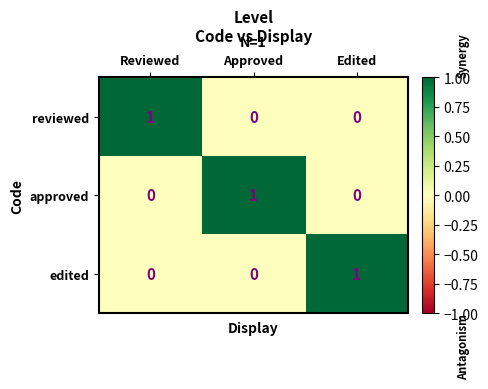

The reviewed series shows 0 at Edited. True or false?

True